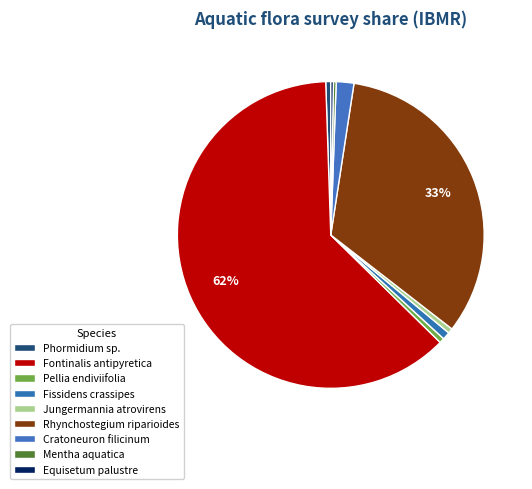

How many slices are in this pie chart?

9